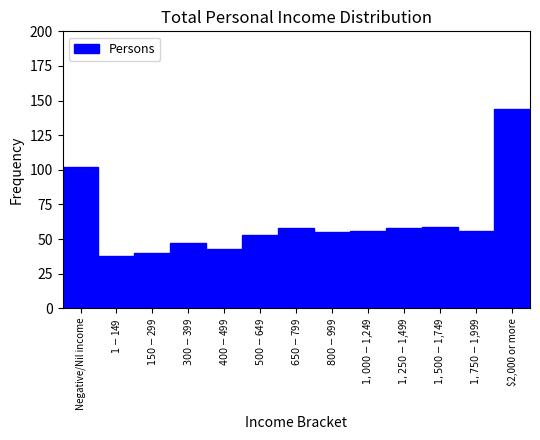

Reading right to left, extract all data points from this chart.

144	56	59	58	56	55	58	53	43	47	40	38	102